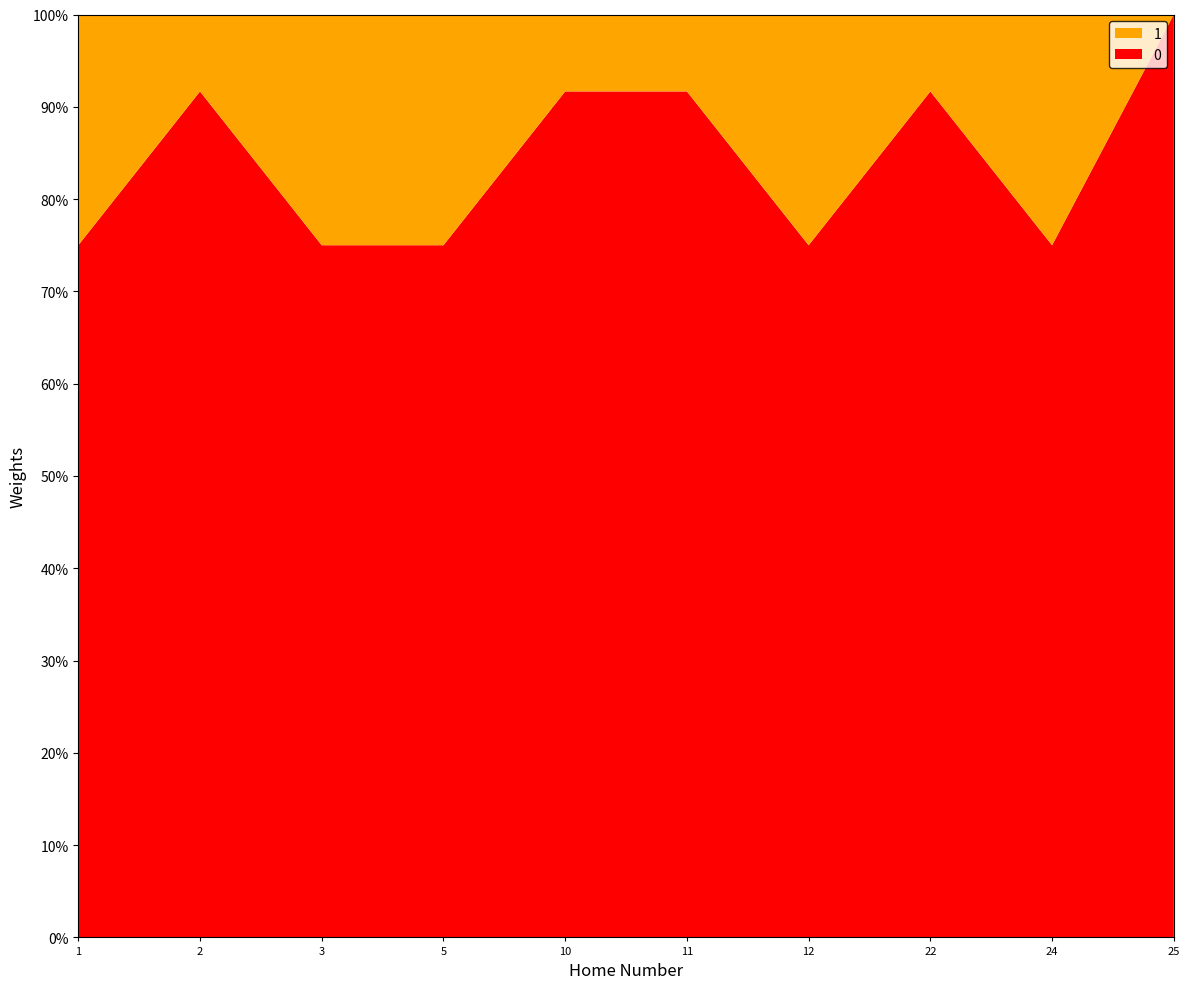

Reading left to right, list all the values displayed in this chart.

0: 9	11	9	9	11	11	9	11	9	12
1: 3	1	3	3	1	1	3	1	3	0